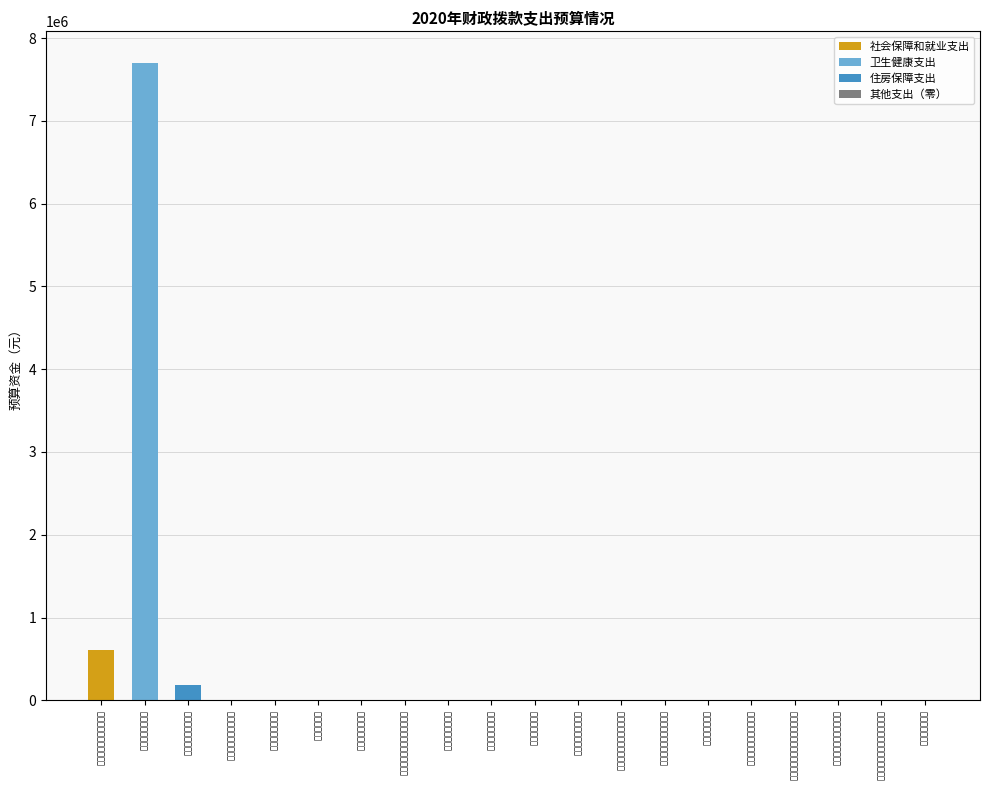

Reading right to left, list all the values displayed in this chart.

二十、其他支出=0	十九、灾害防治及应急管理支出=0	十八、粮油物资储备支出=0	十六、自然资源海洋气象等支出=0	十五、援助其他地区支出=0	十四、金融支出=0	十三、商业服务业等支出=0	十二、资源勘探信息等支出=0	十一、交通运输支出=0	十、农林水支出=0	九、城乡社区支出=0	八、节能环保支出=0	五、文化旅游体育与传媒支出=0	四、科学技术支出=0	三、教育支出=0	二、公共安全支出=0	一、一般公共服务支出=0	十七、住房保障支出=182340	七、卫生健康支出=7696928	六、社会保障和就业支出=602700